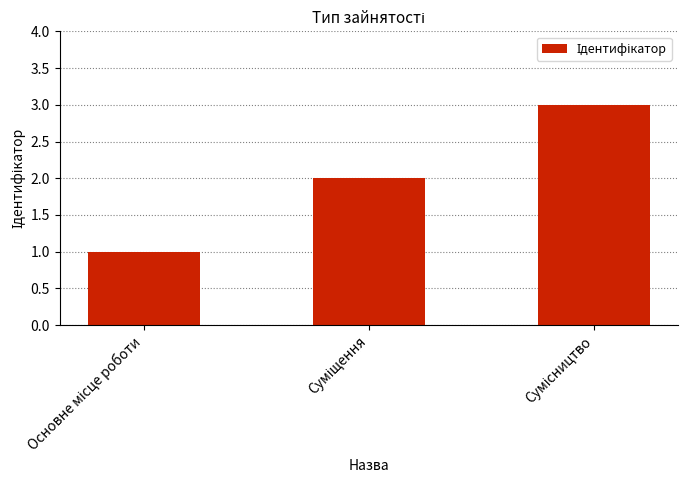

What is the sum of all values?

6